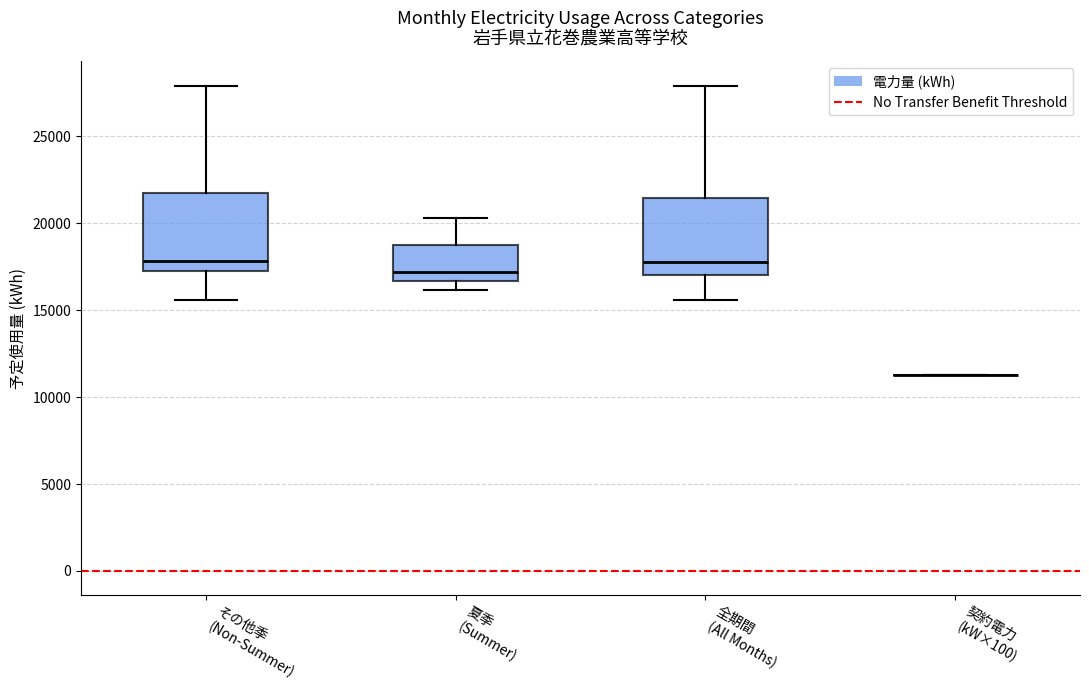

Reading left to right, transcribe this box plot: for each box, give where its median line is, the range the box spans, and where its two whiskers end, as read against the y-axis. The values are not printed on the chart, so give them approximately, as read against the axis.

その他季 (Non-Summer): median 18000, box 17500 to 22000, whiskers 15500 to 28000
夏季 (Summer): median 17000, box 16500 to 19000, whiskers 16000 to 20500
全期間 (All Months): median 18000, box 17000 to 21500, whiskers 15500 to 28000
契約電力 (kW×100): box collapsed to a line at 11500, whiskers 11500 to 11500